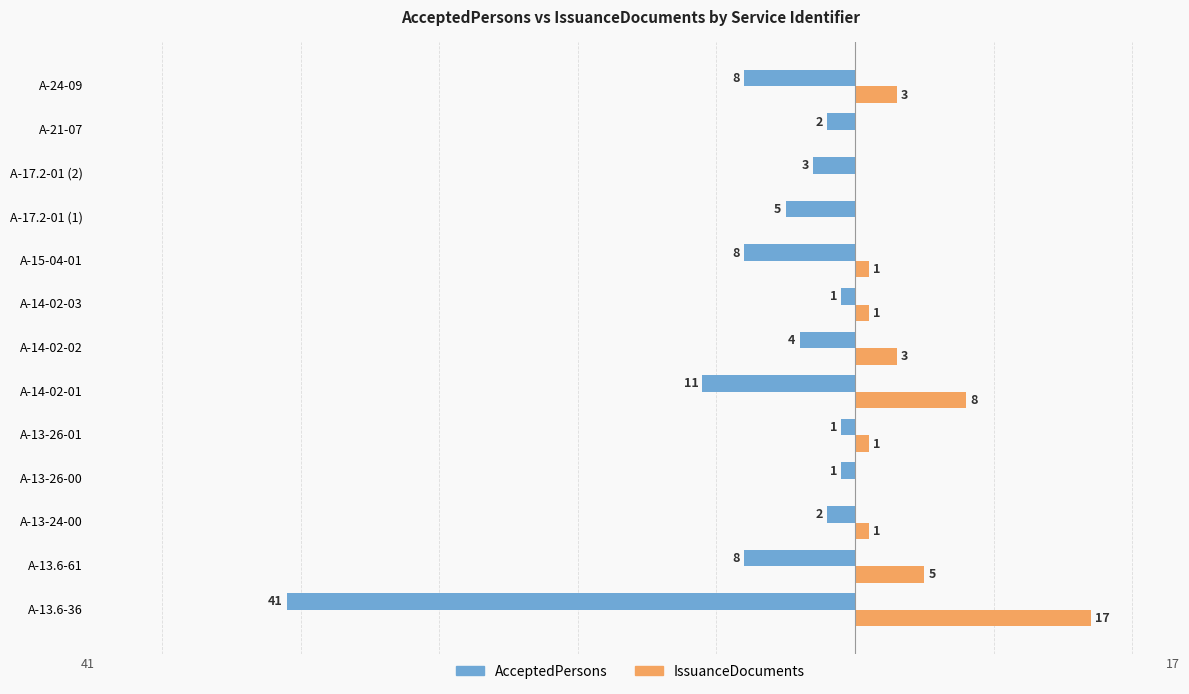

Is the value of AcceptedPersons at А-13-26-00 greater than the value of IssuanceDocuments at А-17.2-01 (2)?

No